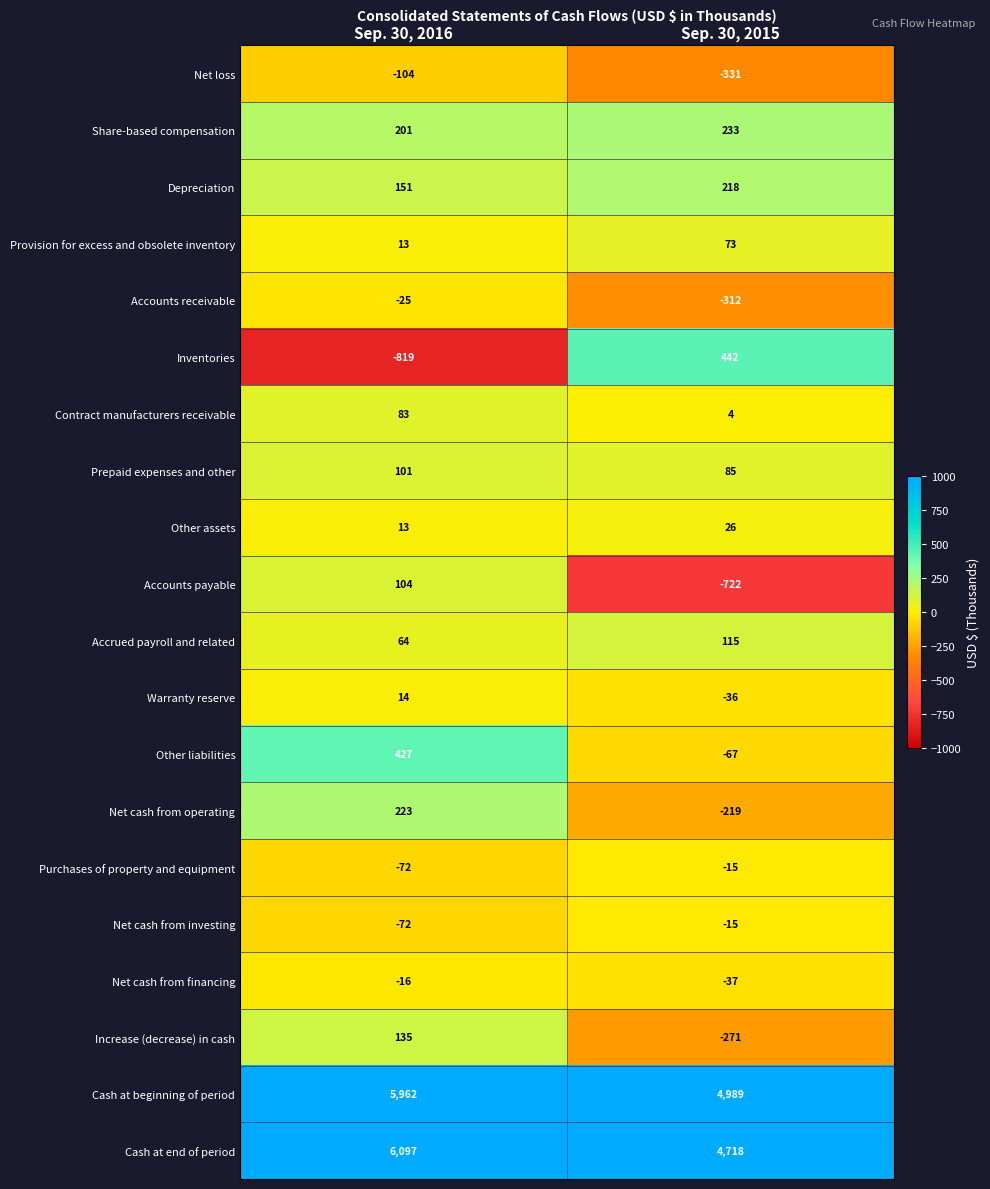

What is the maximum value shown in the chart?

6097